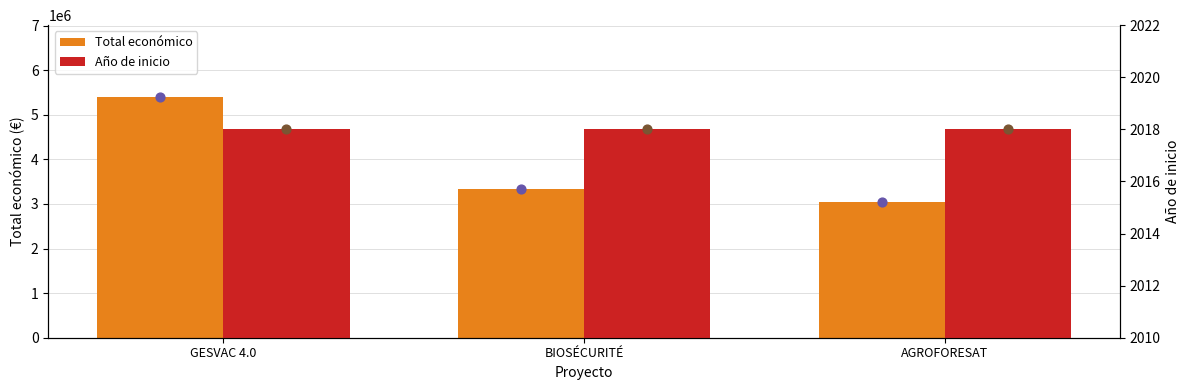

What are all the series names shown in the legend?

Total económico, Año de inicio